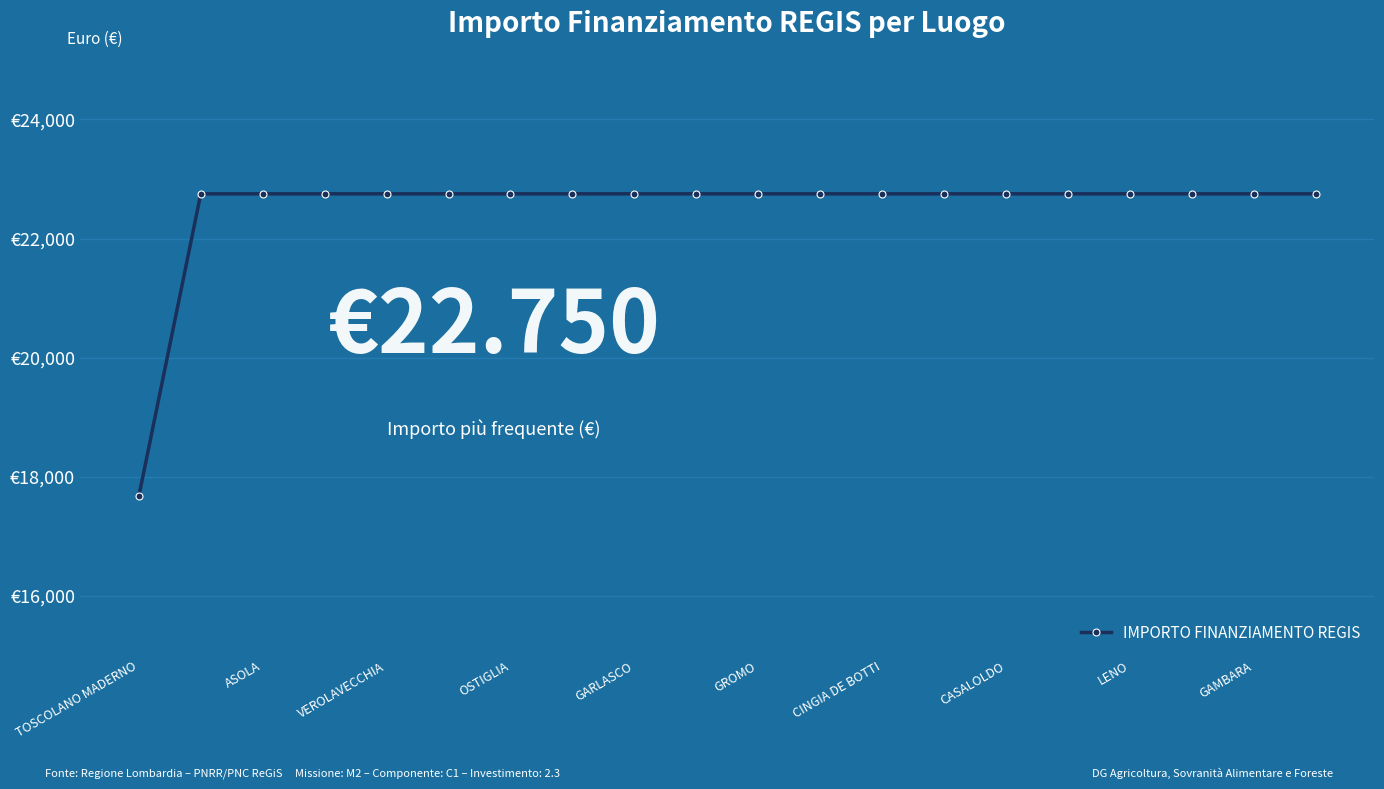

At which category does the chart reach its peak across all series?

ASOLA